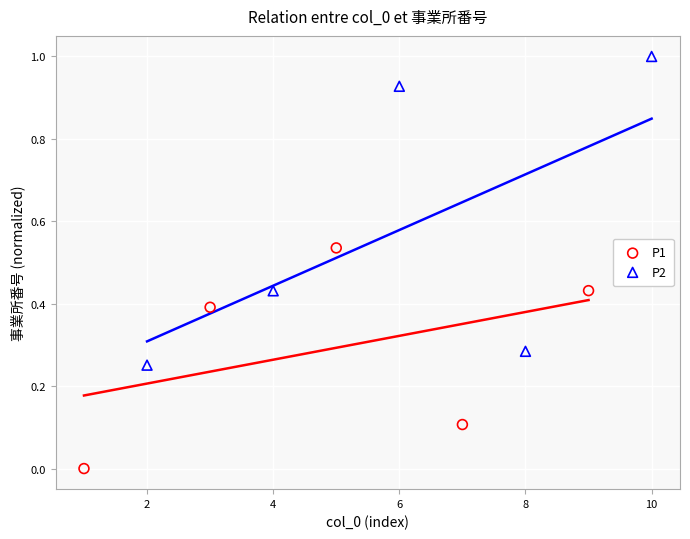

What are all the series names shown in the legend?

P1, P2